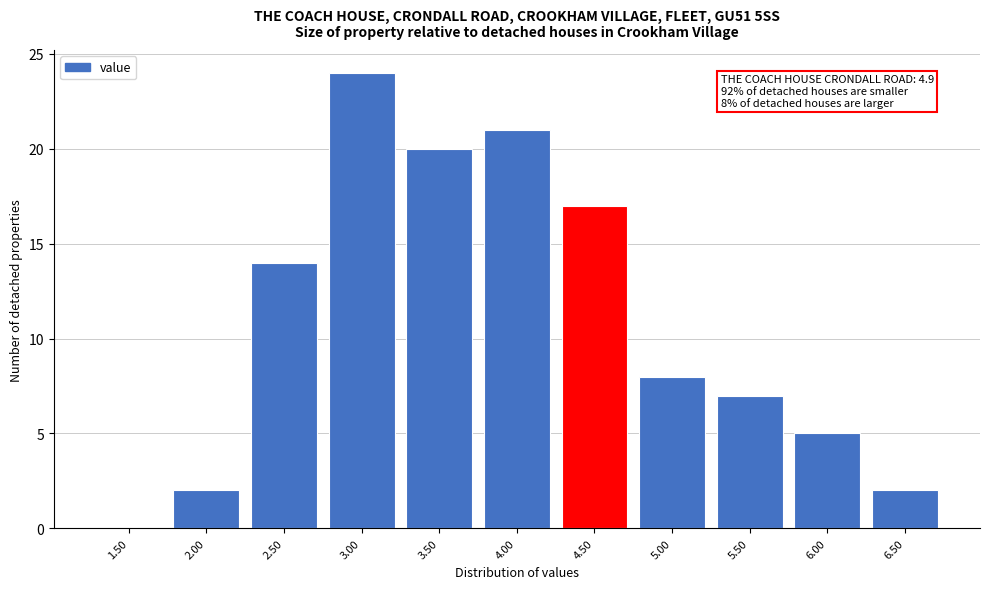

Reading right to left, list all the values displayed in this chart.

6.50=2	6.00=5	5.50=7	5.00=8	4.50=17	4.00=21	3.50=20	3.00=24	2.50=14	2.00=2	1.50=0